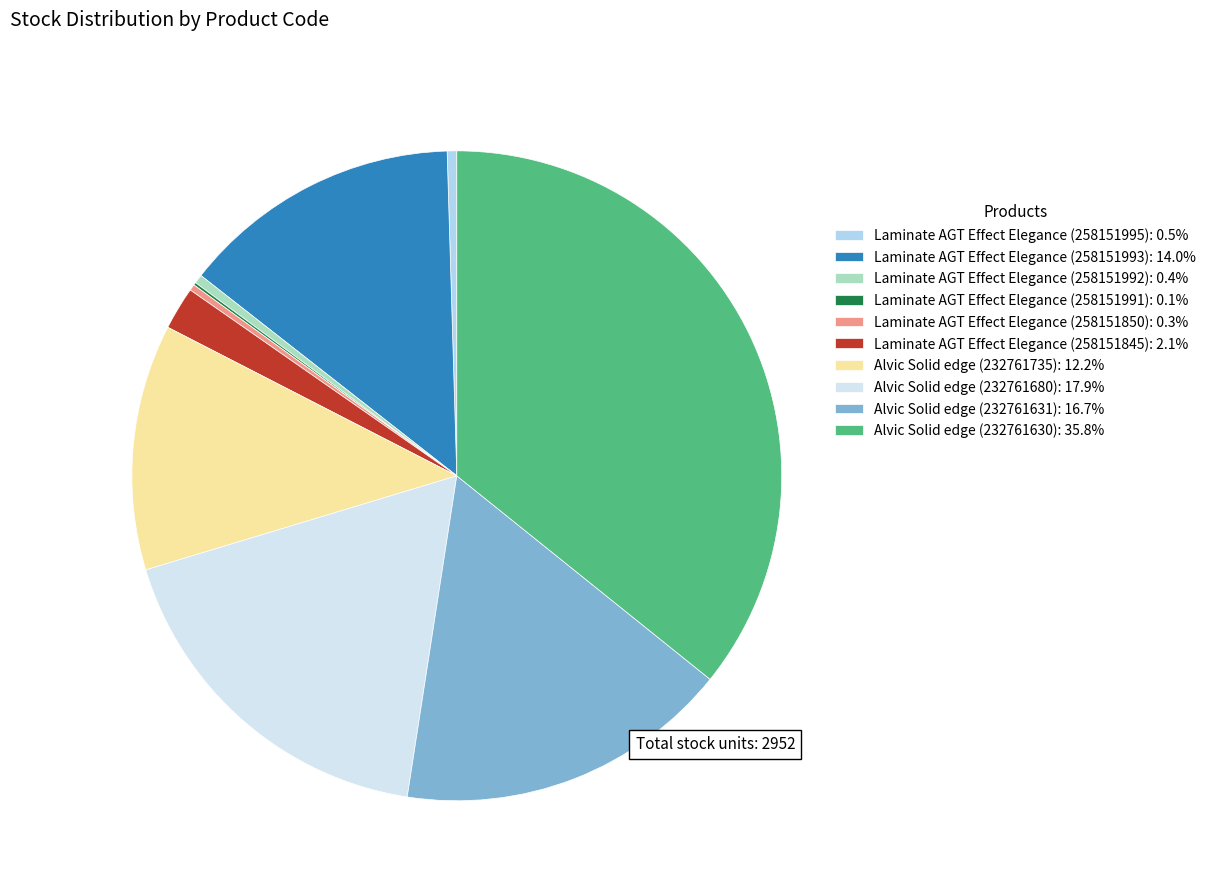

Does any single category account for the majority?

No